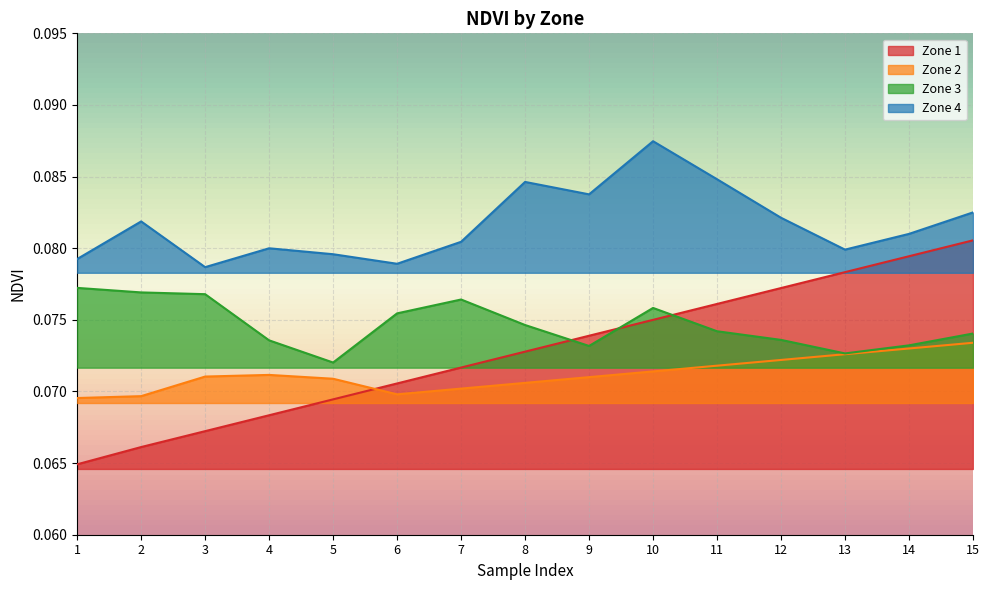

At how many categories does at least one series exceed 0?

15